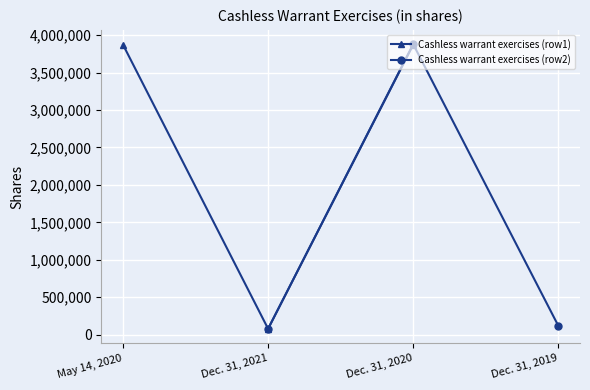

True or false: Cashless warrant exercises (row2) has more than 0 points higher than both neighbors.

True